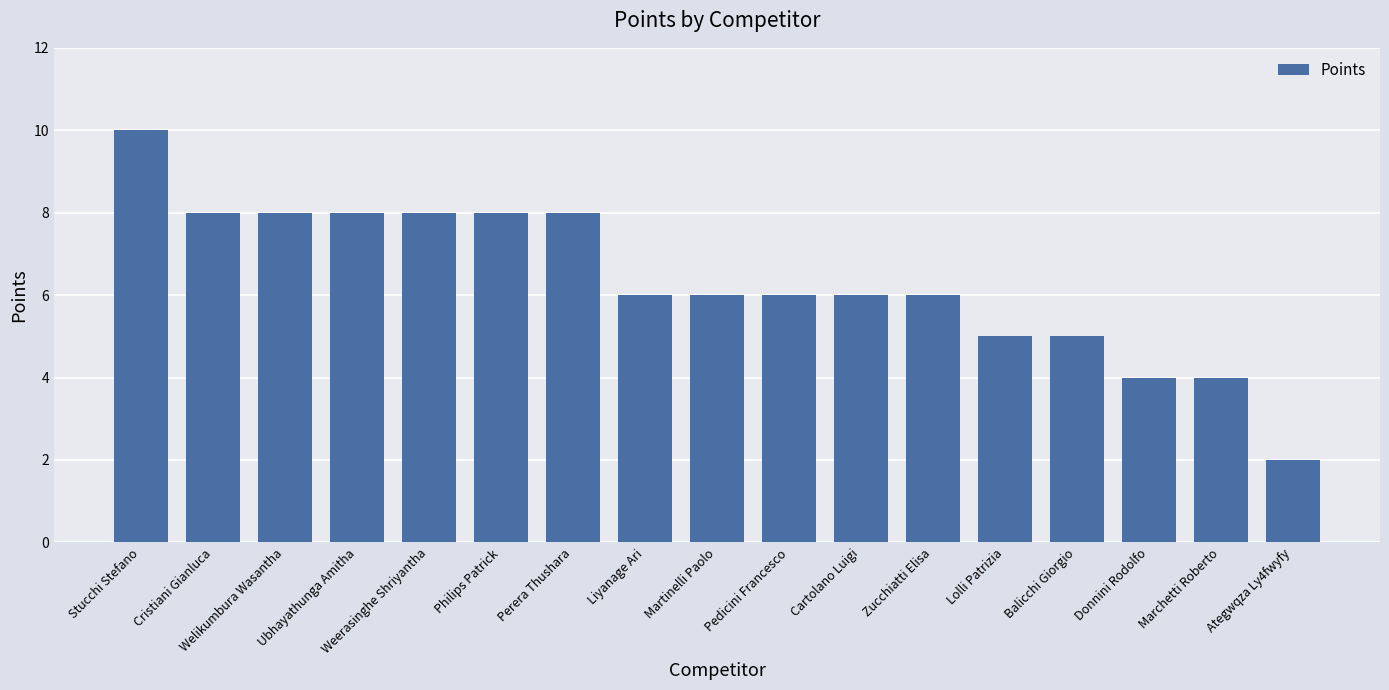

What is the maximum value shown in the chart?

10